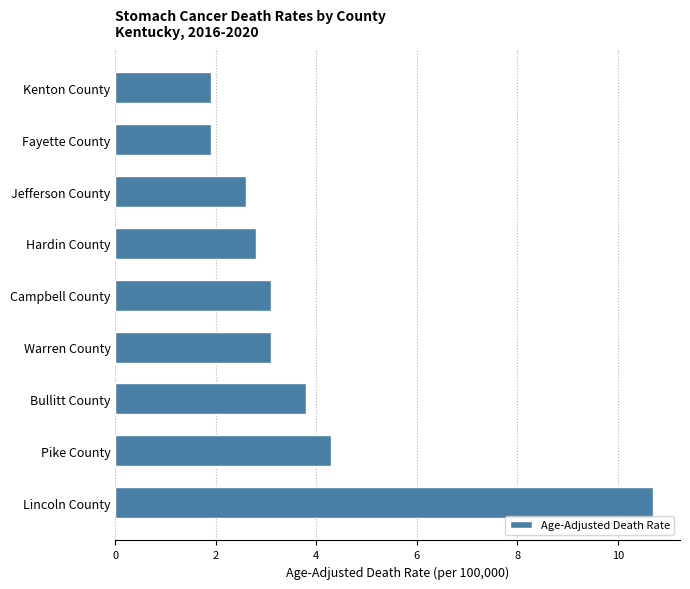

Reading top to bottom, transcribe all the data shown in this chart.

1.9	1.9	2.6	2.8	3.1	3.1	3.8	4.3	10.7